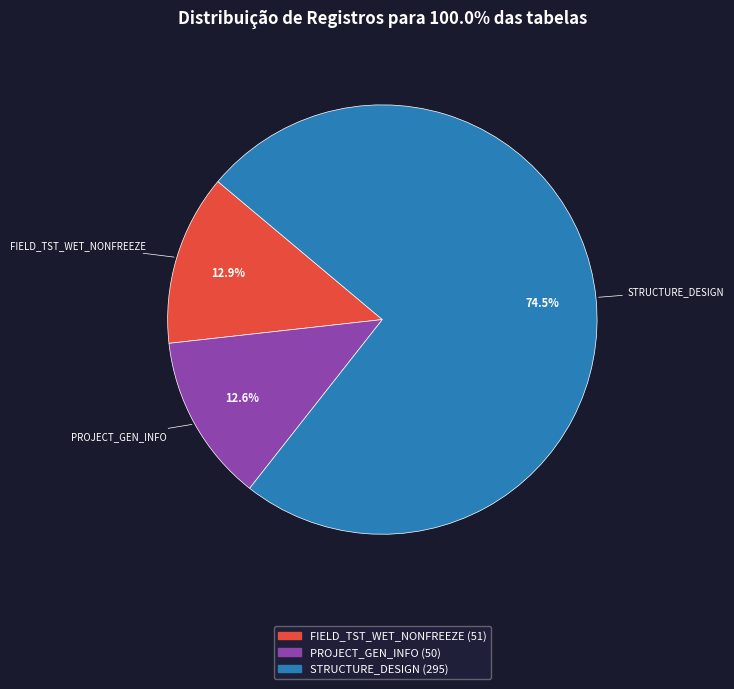

Count the number of slices in the pie.

3